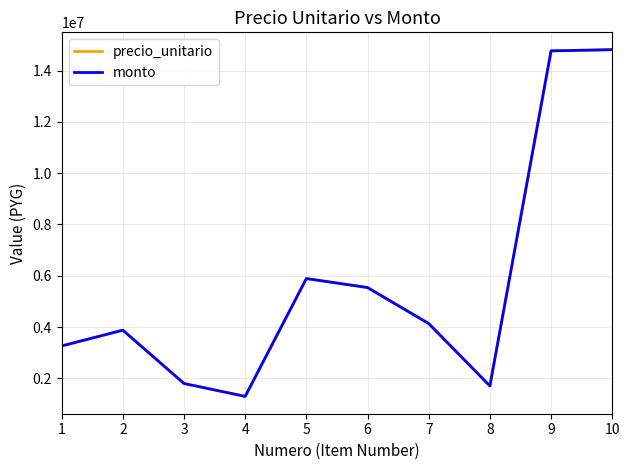

Rank the categories by monto value from highest to lowest.

10, 9, 5, 6, 7, 2, 1, 3, 8, 4